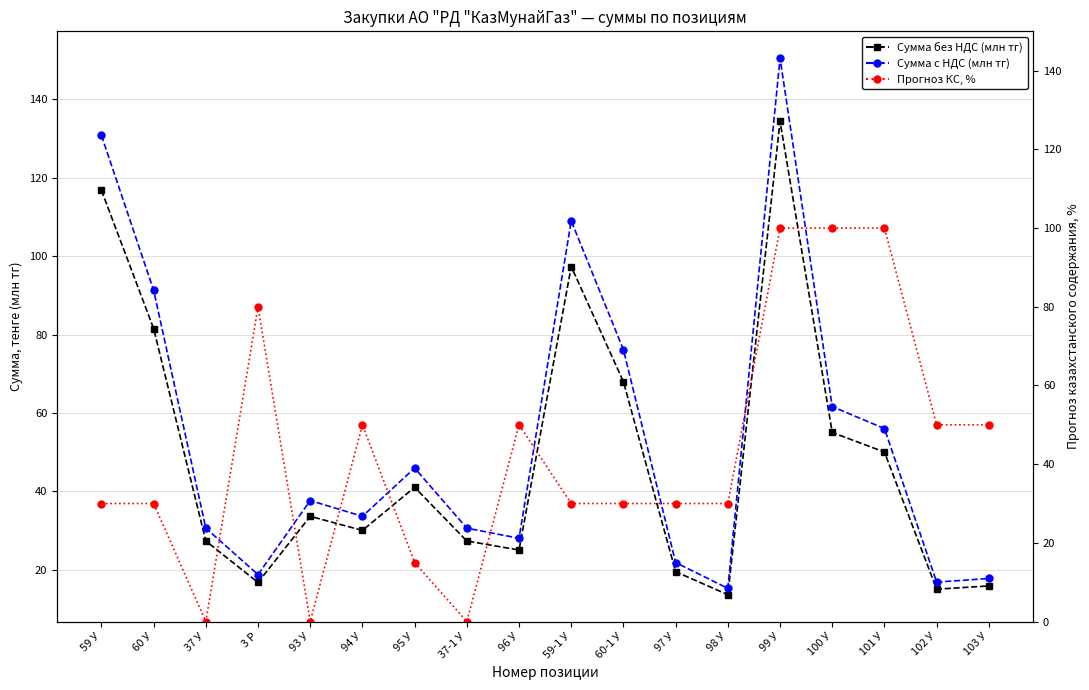

The value of Сумма без НДС (млн тг) at 60-1 У is 67.9. True or false?

True